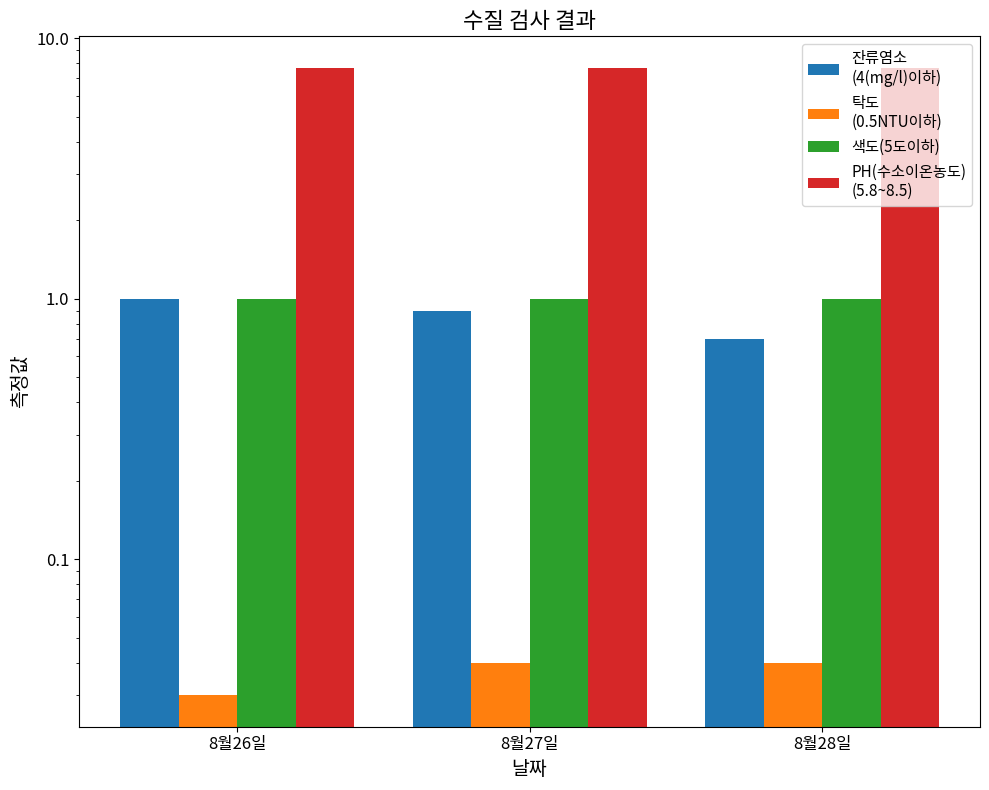

At which category is the sum across all series the highest?

8월26일